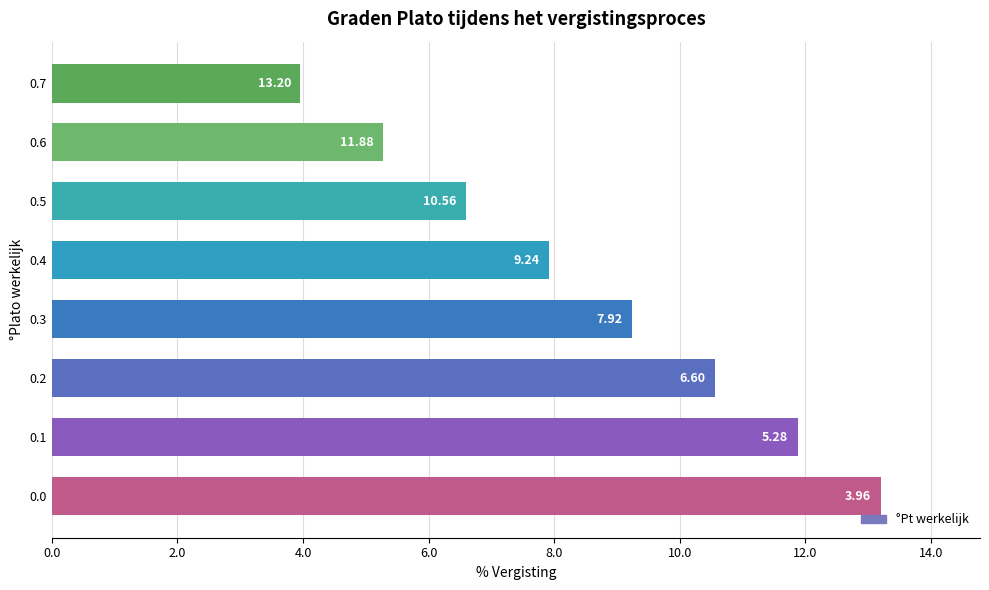

What is the difference between the values at 0.1 and 0.5?

5.3